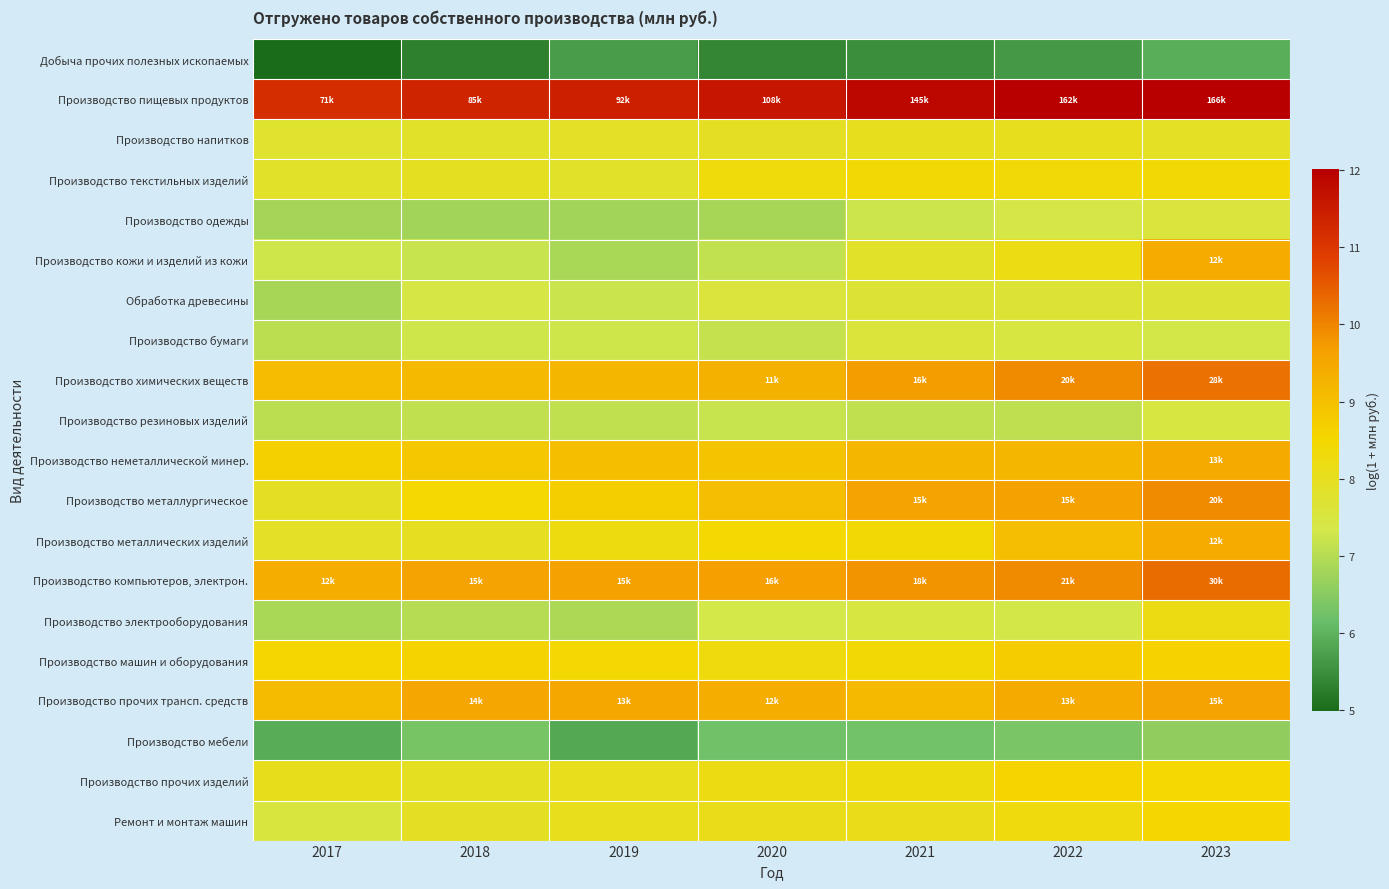

At how many categories does at least one series exceed 8?

7